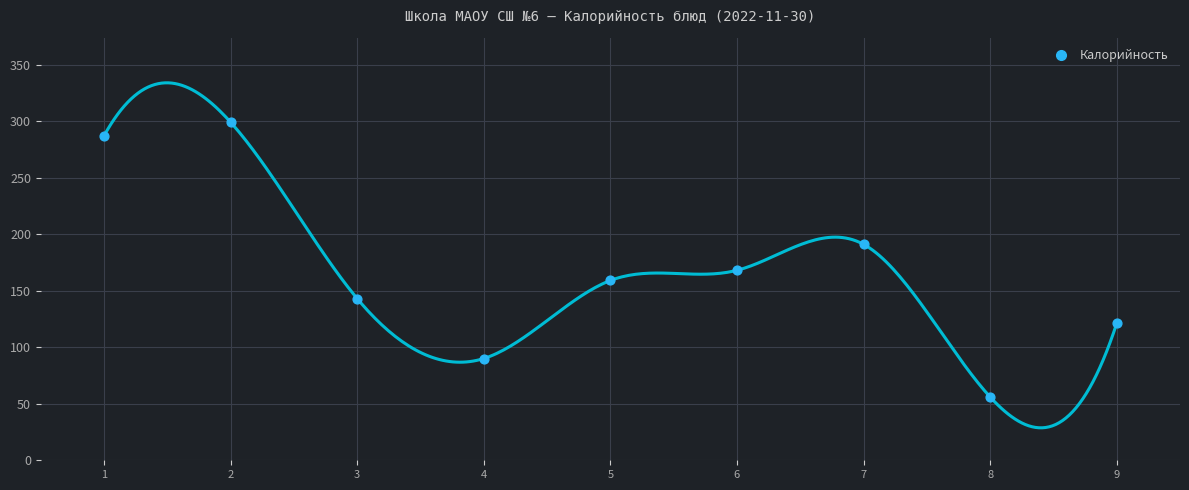

What is the minimum value for Калорийность?

28.7